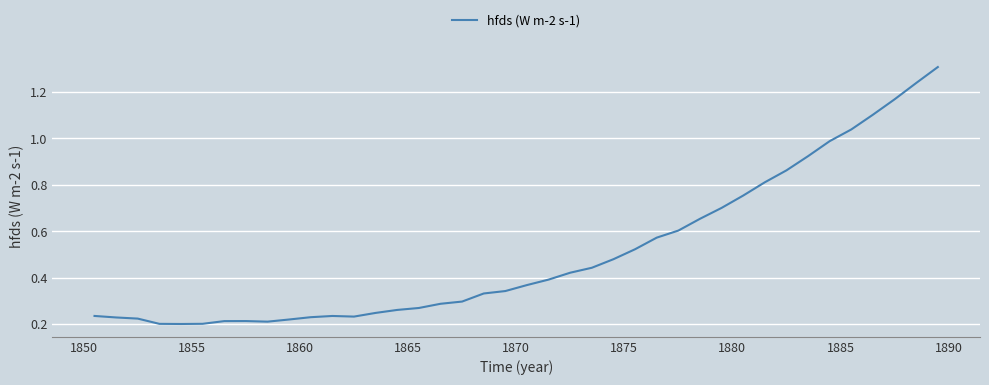

What is the maximum value shown in the chart?

1.3